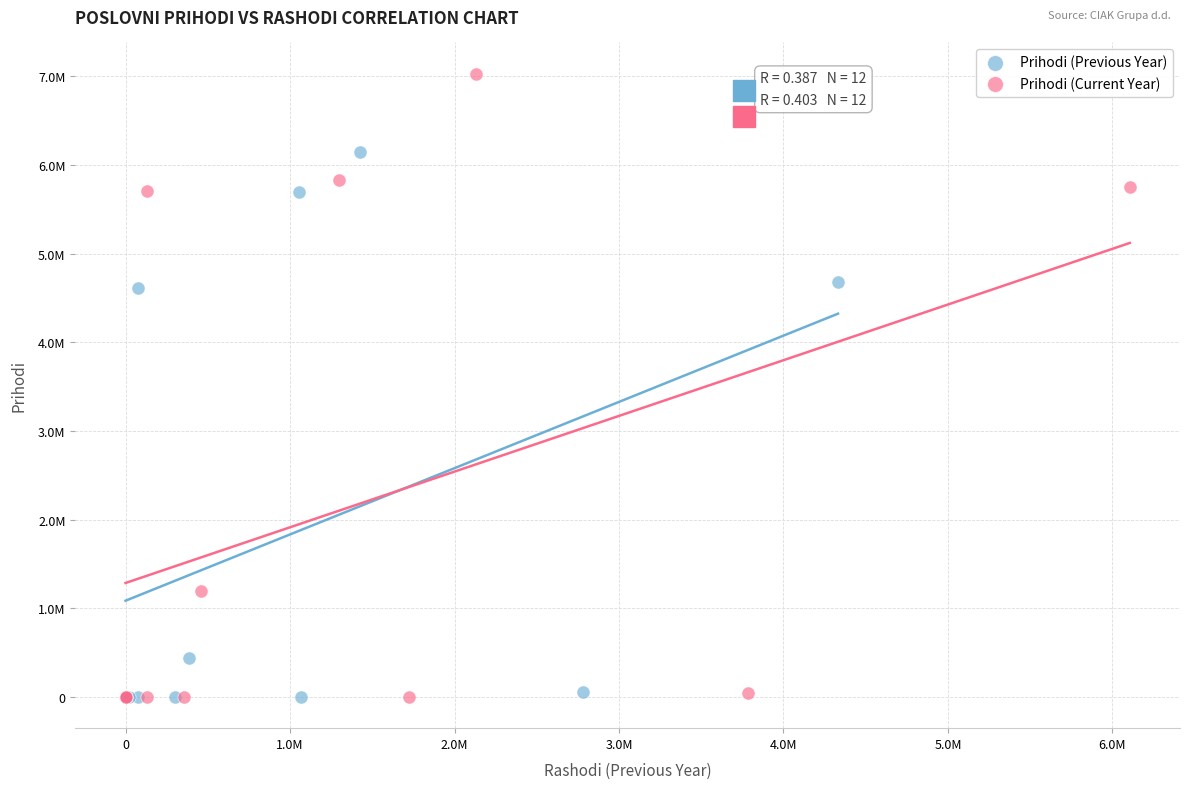

What are all the series names shown in the legend?

Prihodi (Previous Year), Prihodi (Current Year)